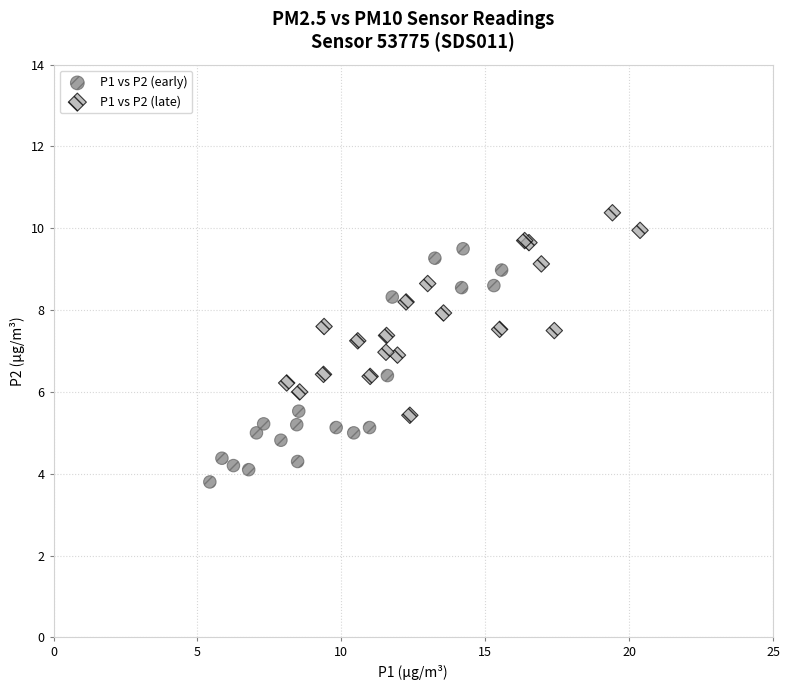

Which series reaches the maximum Y coordinate?

P1 vs P2 (late)